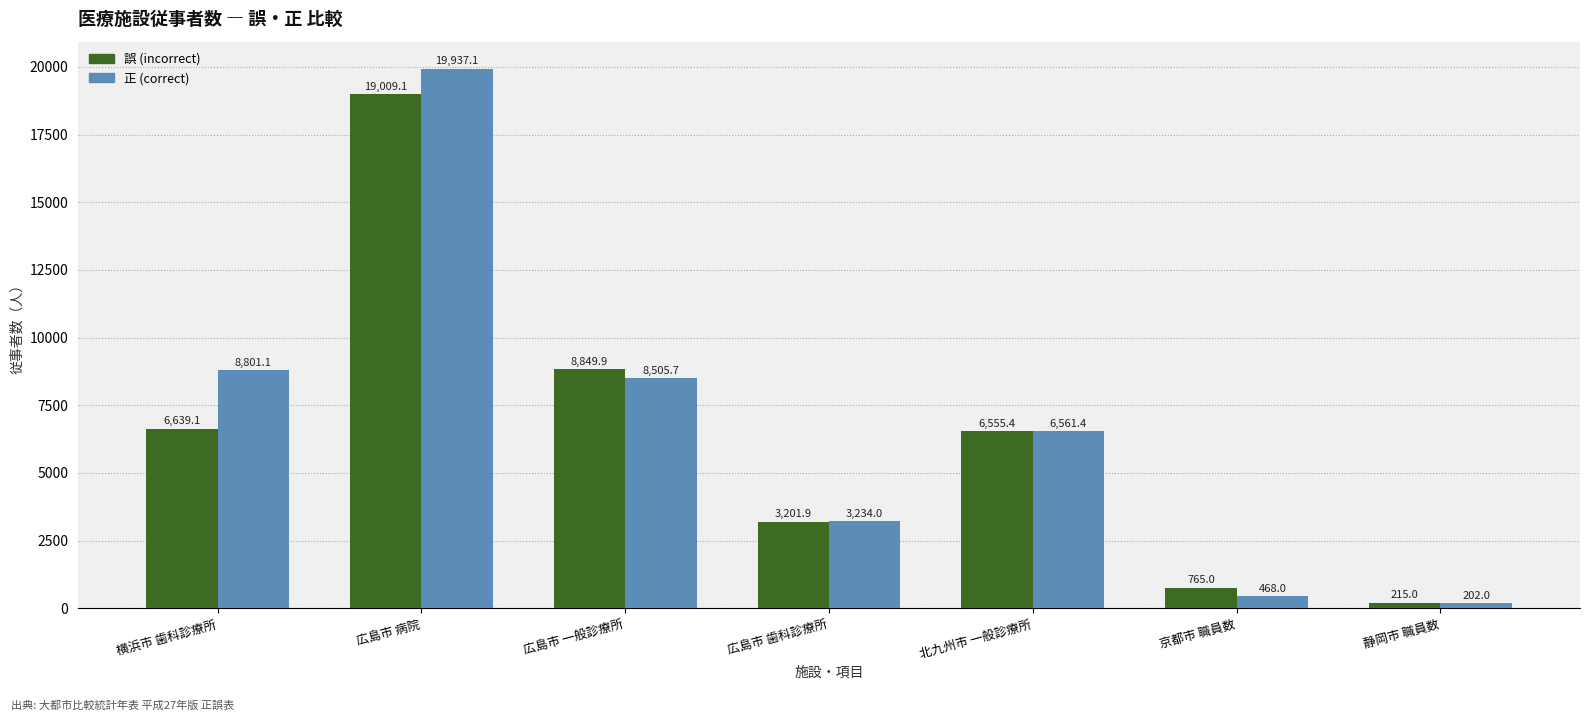

At which label does 誤 (incorrect) reach its minimum?

静岡市 職員数